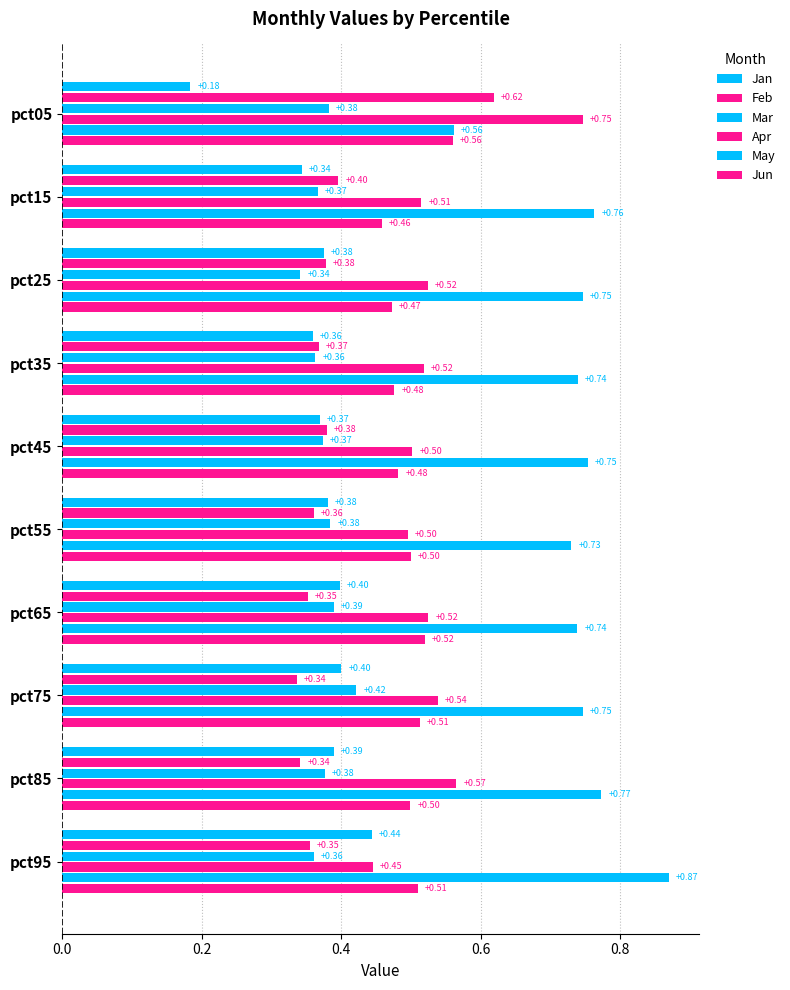

How many categories are shown in the chart?

10